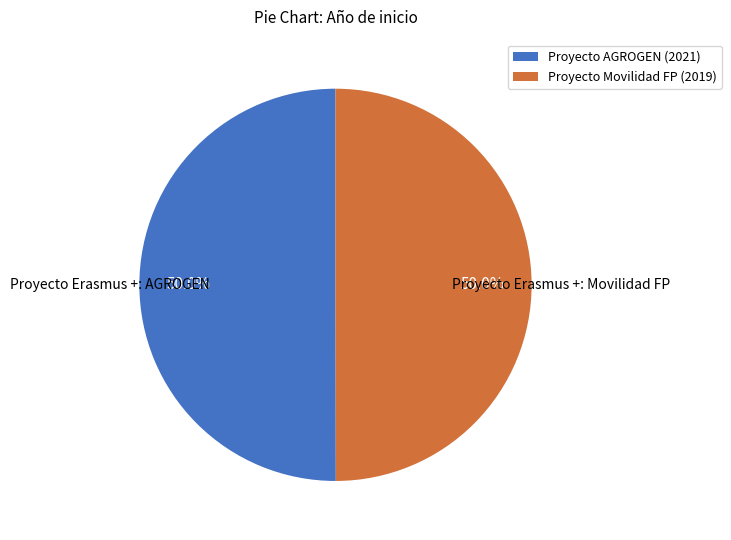

Count the number of slices in the pie.

2